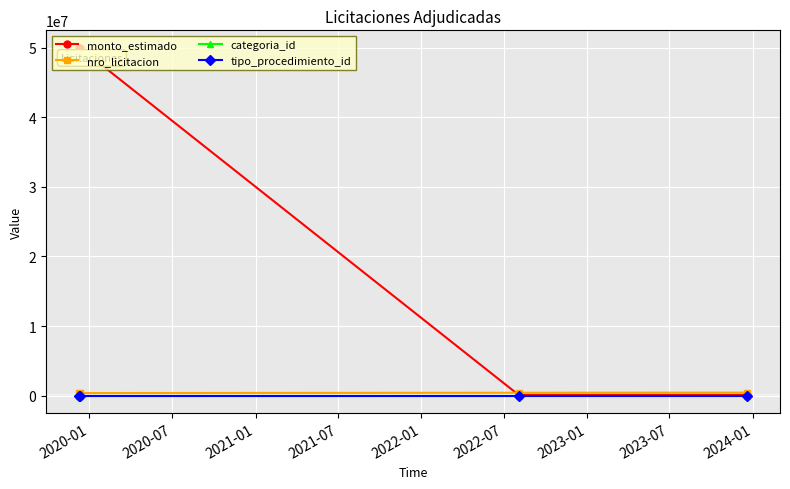

How many series are shown in this chart?

4